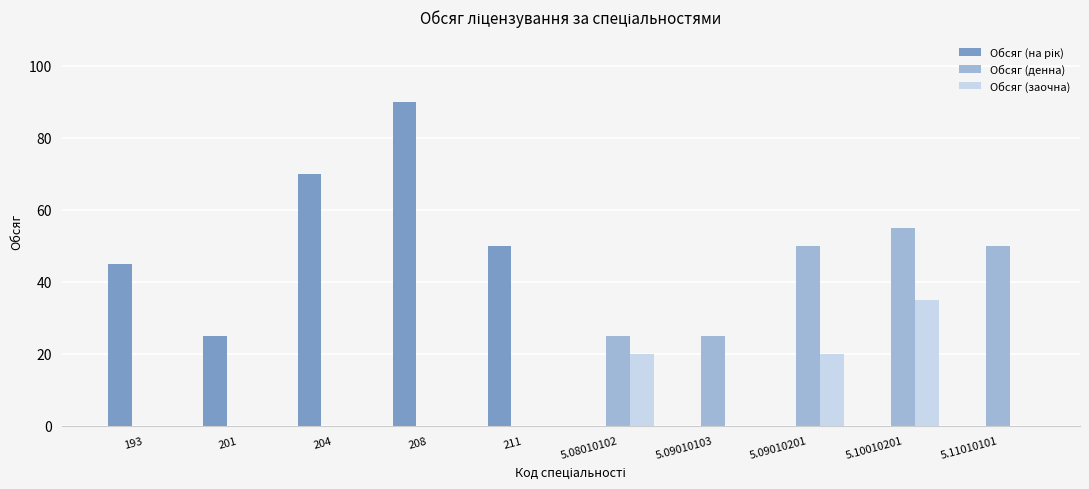

What is the sum of all Обсяг (заочна) values?

75